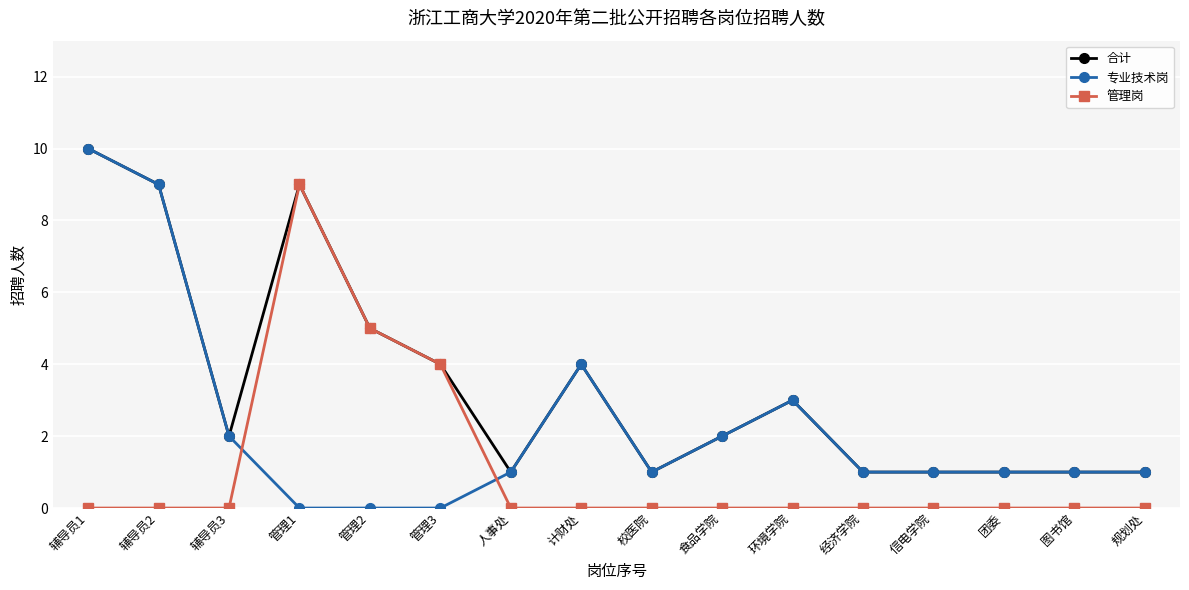

Reading left to right, list all the values displayed in this chart.

合计: 10	9	2	9	5	4	1	4	1	2	3	1	1	1	1	1
专业技术岗: 10	9	2	0	0	0	1	4	1	2	3	1	1	1	1	1
管理岗: 0	0	0	9	5	4	0	0	0	0	0	0	0	0	0	0